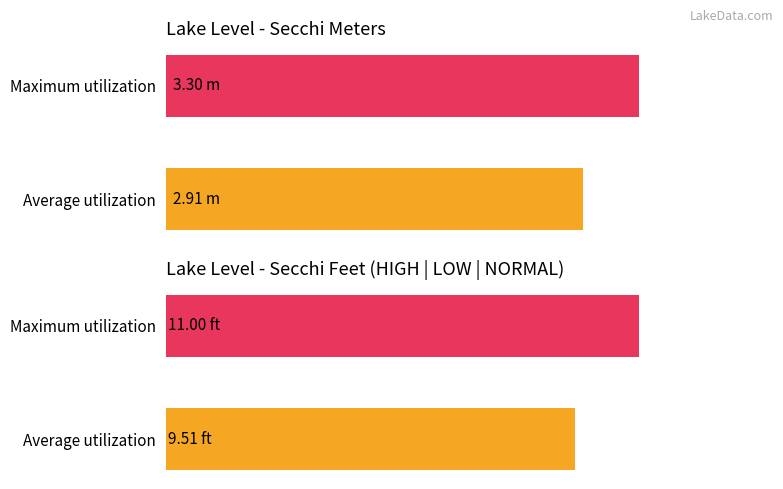

What position from the right is NORMAL?

1